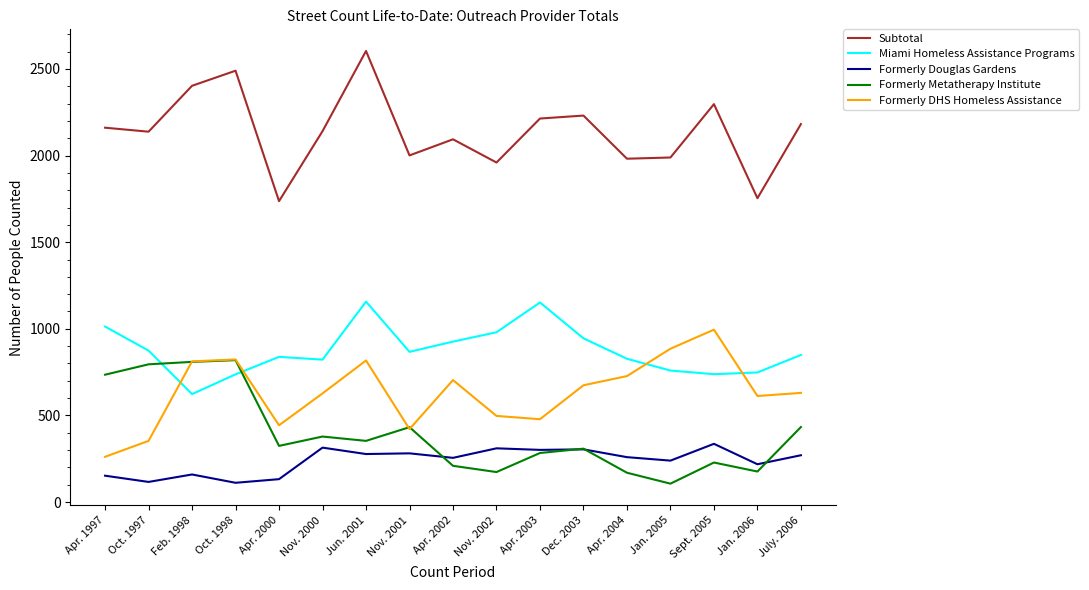

In Formerly Metatherapy Institute, how many points are higher than both neighbors (excluding endpoints)?

5